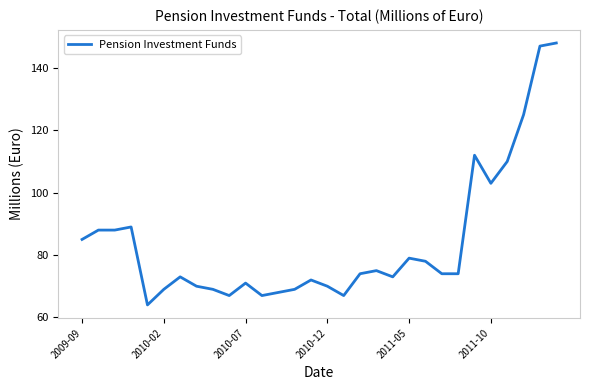

What is the minimum value shown in the chart?

64